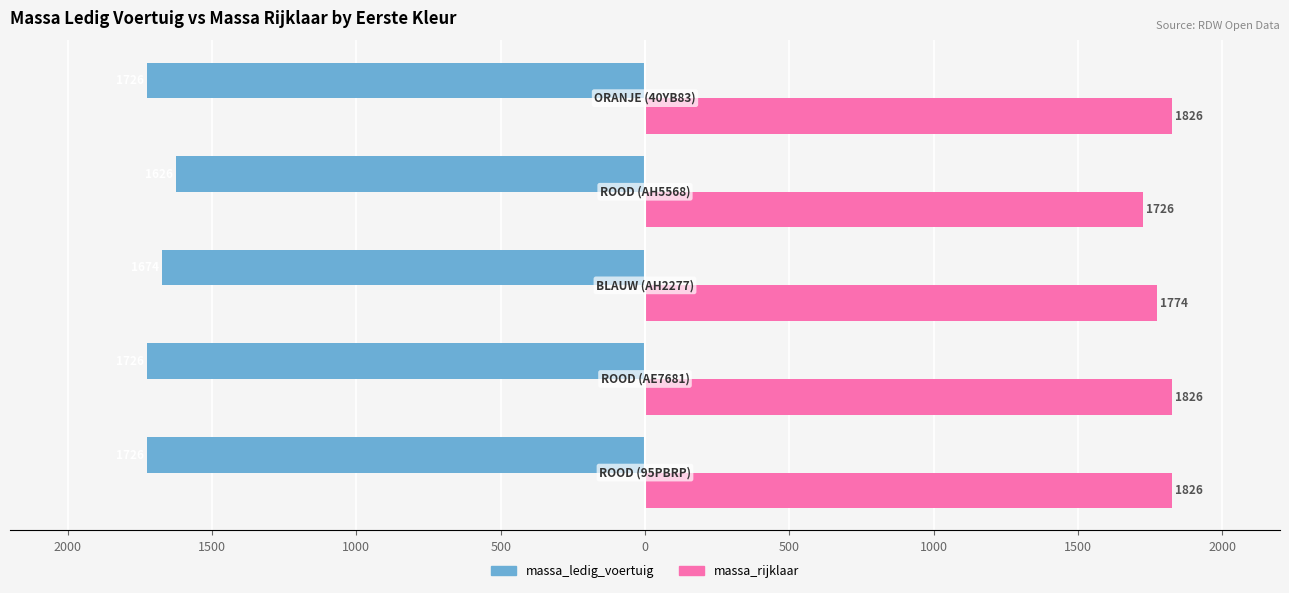

What are all the series names shown in the legend?

massa_ledig_voertuig, massa_rijklaar